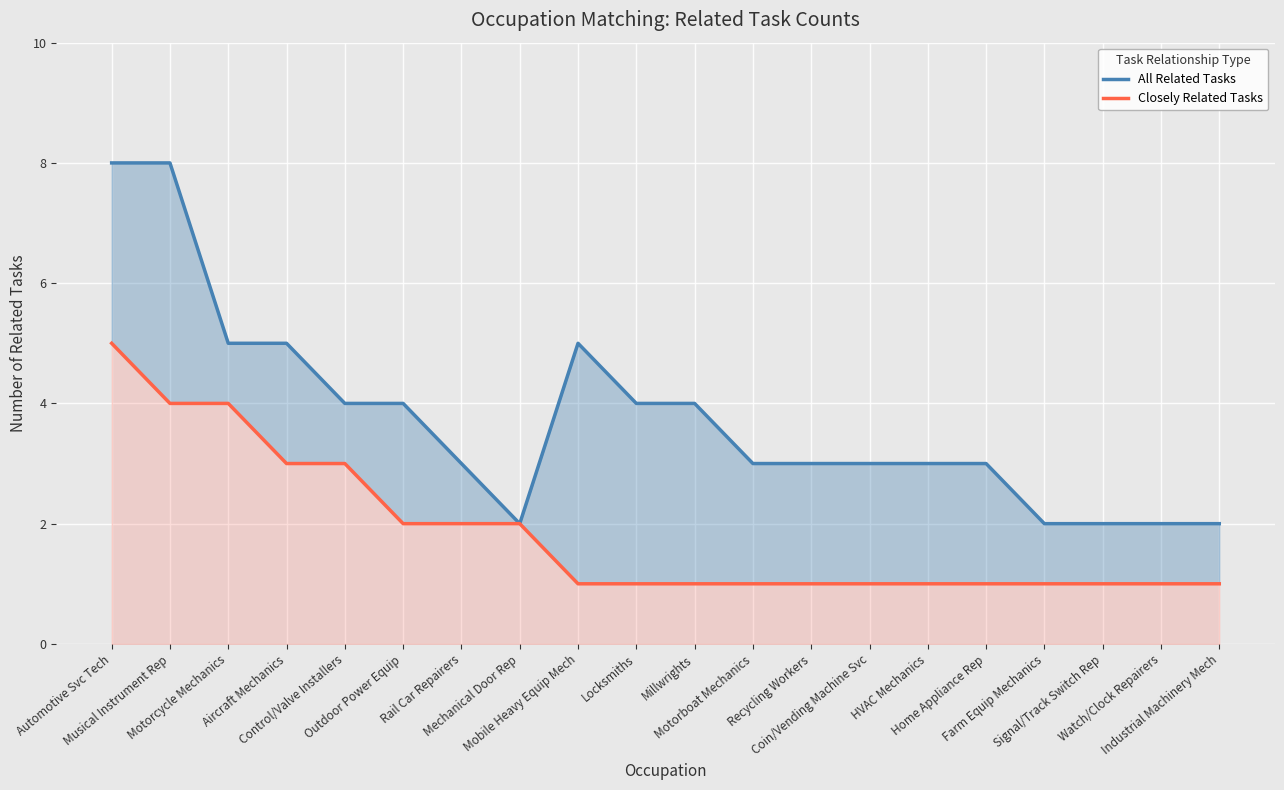

Where is Closely Related Tasks nearest to the value 3?

Aircraft Mechanics